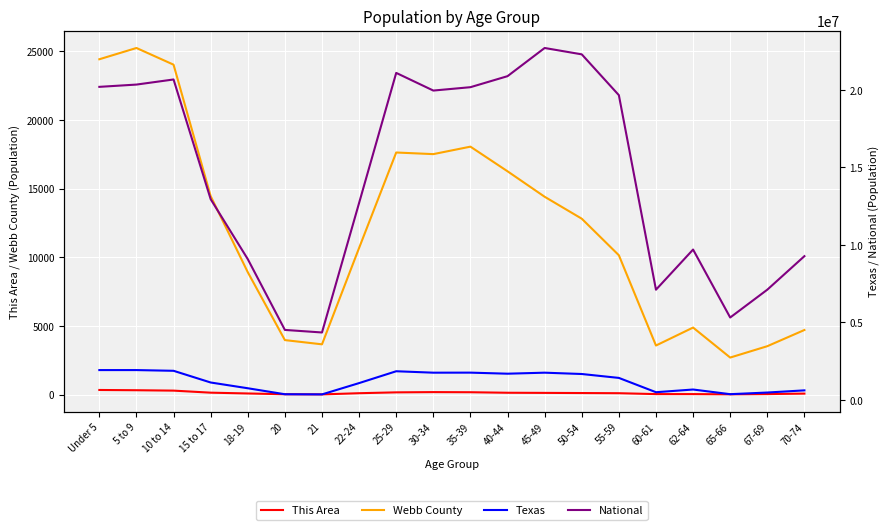

What value does the Webb County series have at 5 to 9, to the nearest 10?

25240